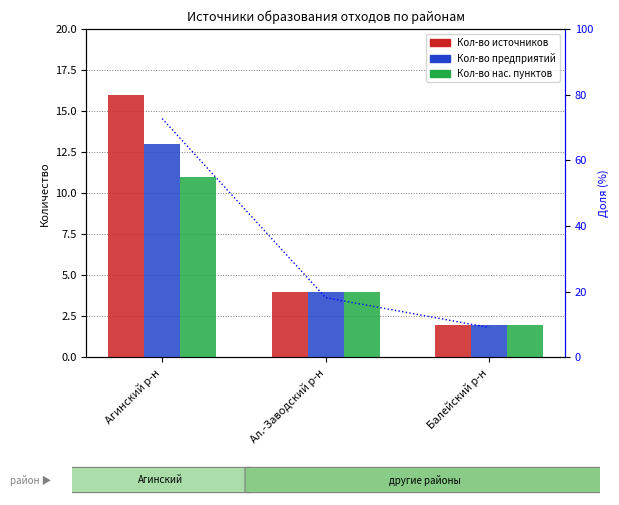

What is the sum of all Кол-во источников values?

22